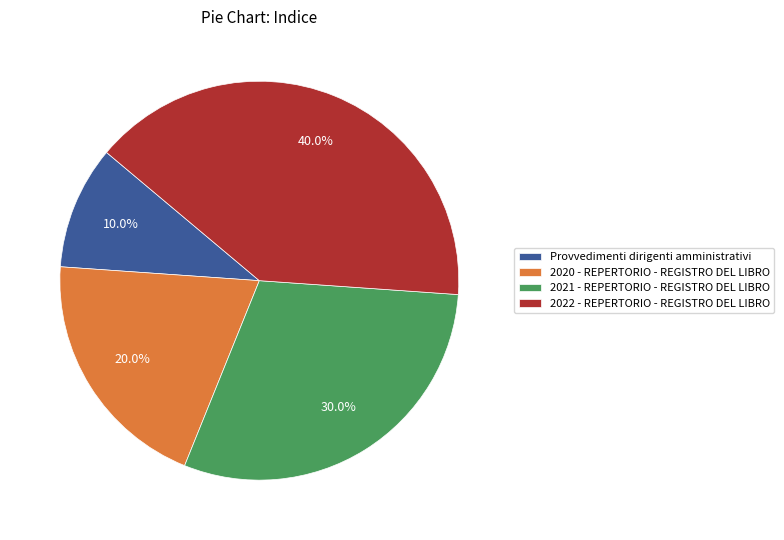

To the nearest percent, what is the average slice percentage?

25%